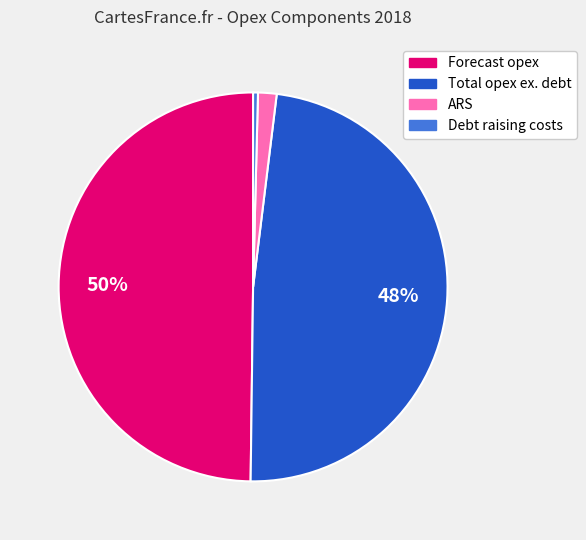

How many slices are in this pie chart?

4